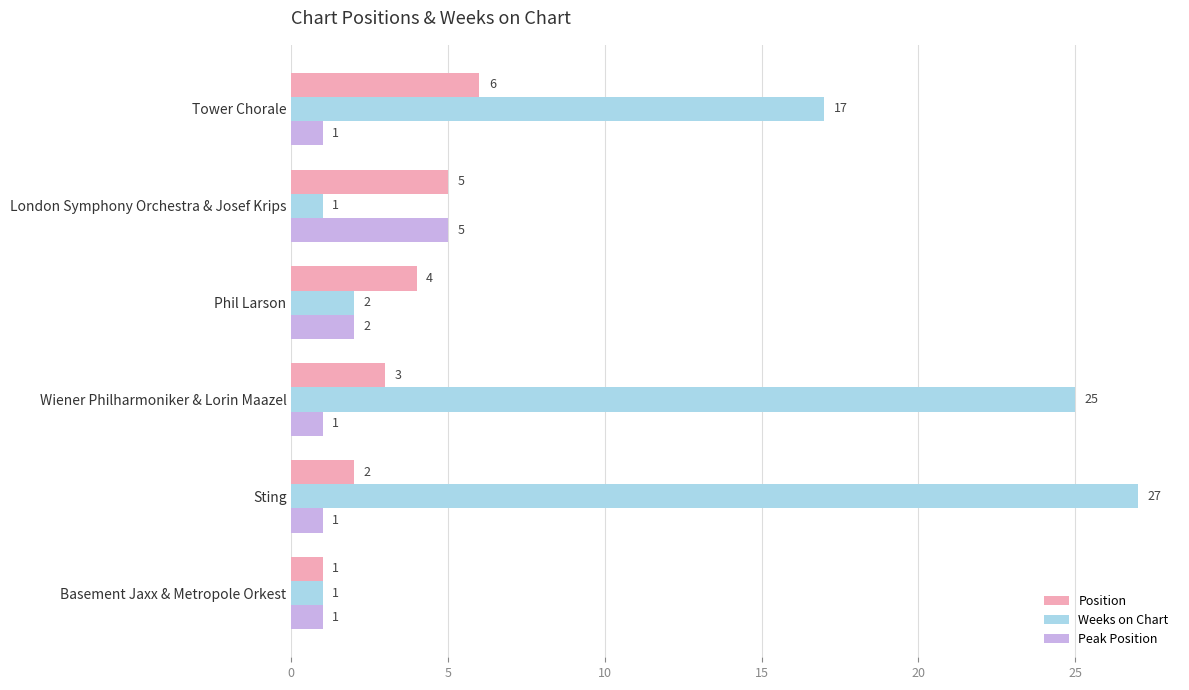

Which series changed the most between Sting and Wiener Philharmoniker & Lorin Maazel?

Weeks on Chart